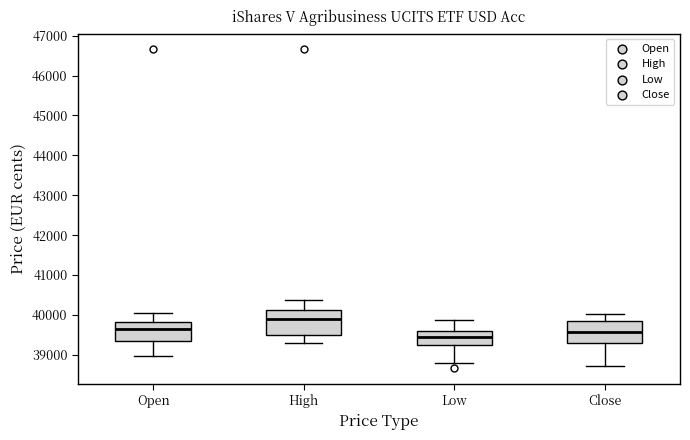

Reading left to right, read every box against the y-axis: the position of its median line, the range the box covers, and the ends of its whiskers. The values are not printed on the chart, so give them approximately, as read against the axis.

Open: median 39700, box 39300 to 39800, whiskers 39000 to 40000
High: median 39900, box 39500 to 40100, whiskers 39300 to 40400
Low: median 39400, box 39200 to 39600, whiskers 38800 to 39900
Close: median 39600, box 39300 to 39900, whiskers 38700 to 40000